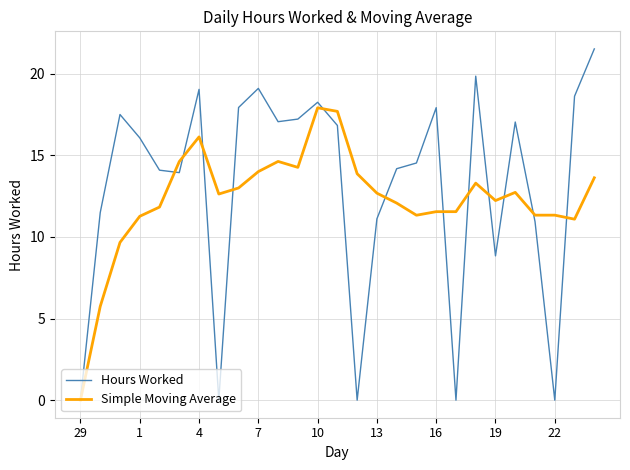

List the series in order of their peak value, lowest first.

Simple Moving Average, Hours Worked